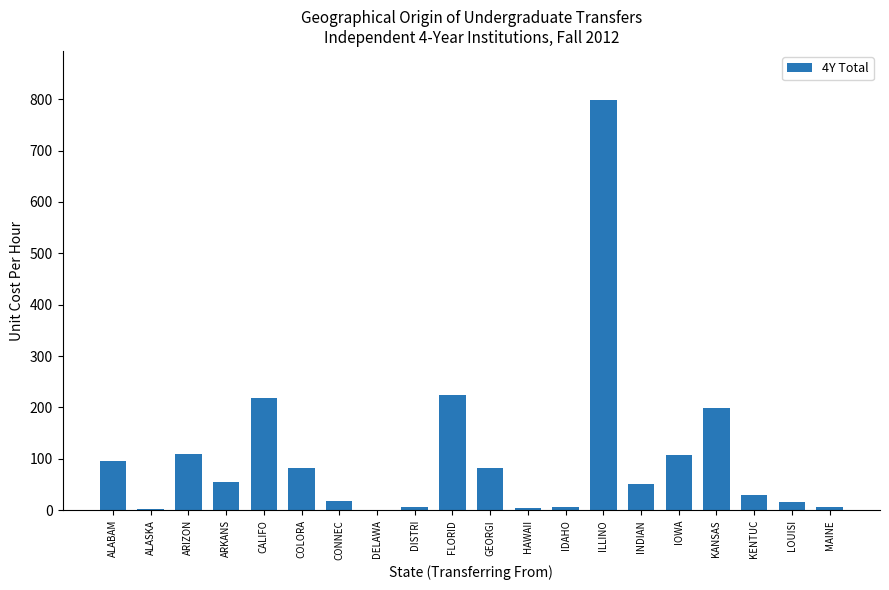

The chart shows a value of 83 at COLORA. True or false?

True